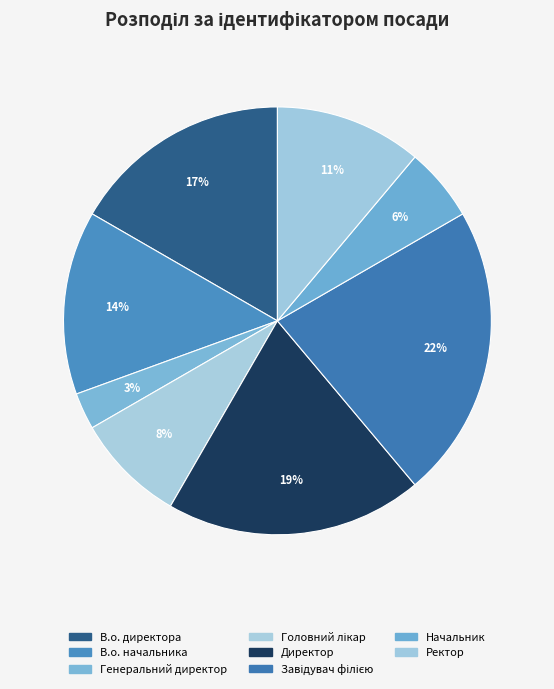

Does Генеральний директор account for over 50% of the chart?

No